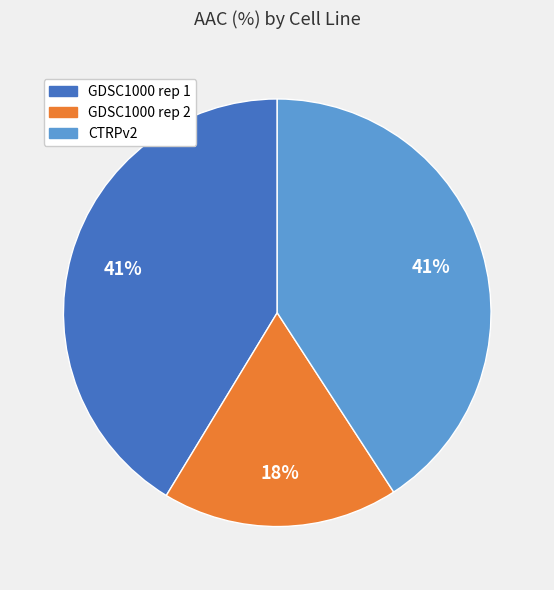

Is it true that GDSC1000 rep 1 is 53% of the pie?

False